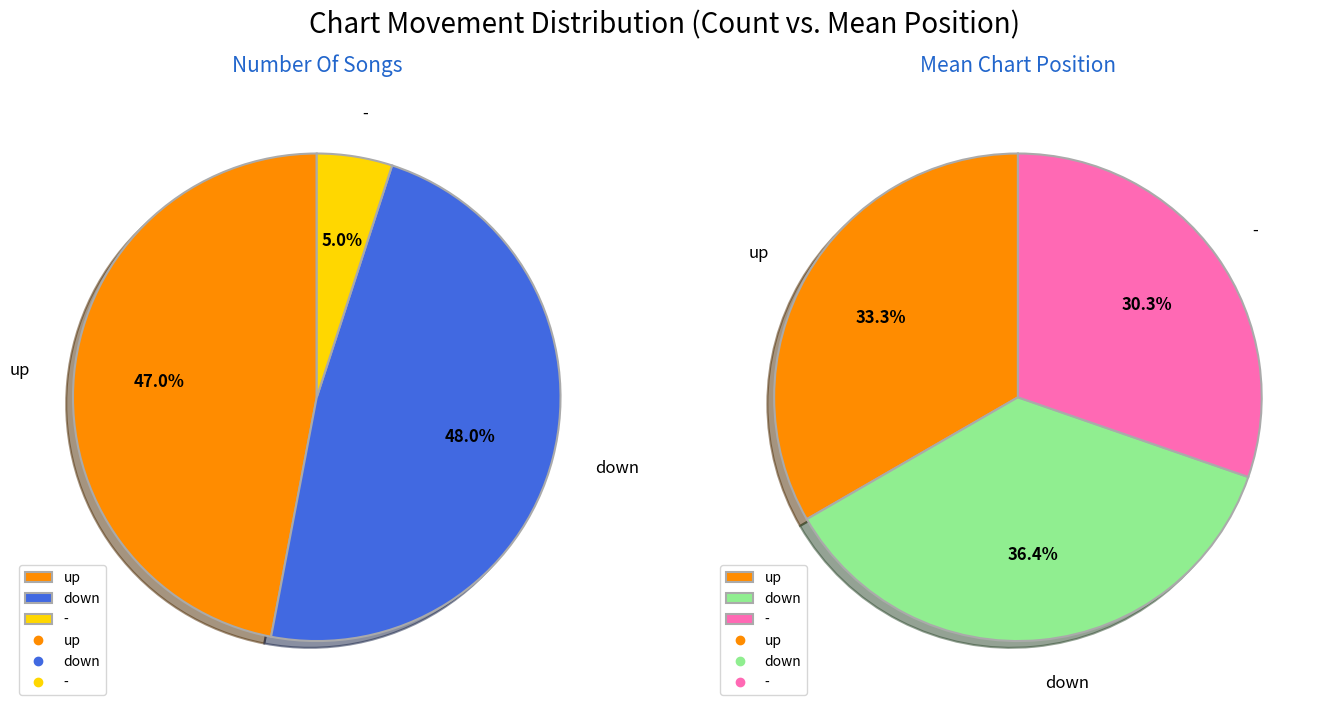

True or false: up accounts for 54% of the total.

False